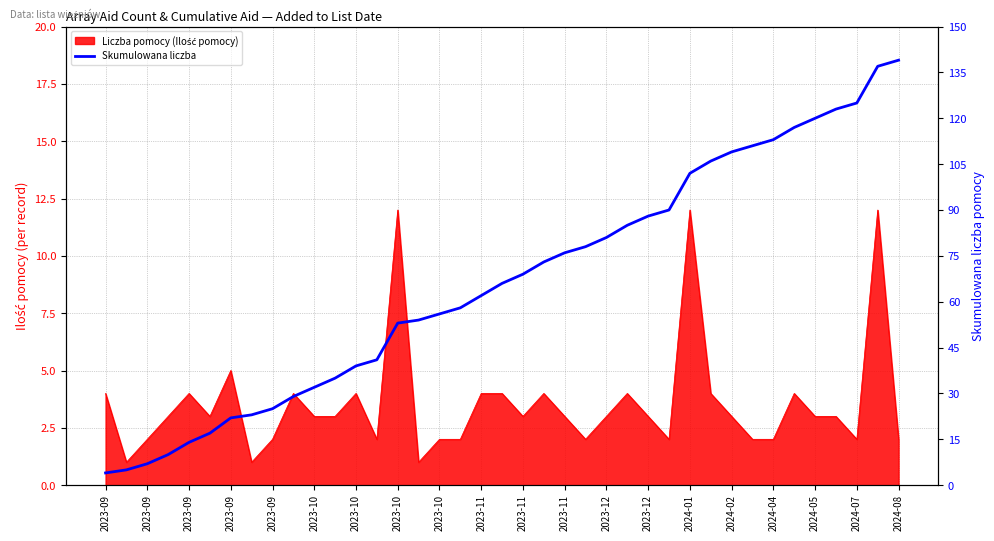

How many lines are shown in the chart?

1